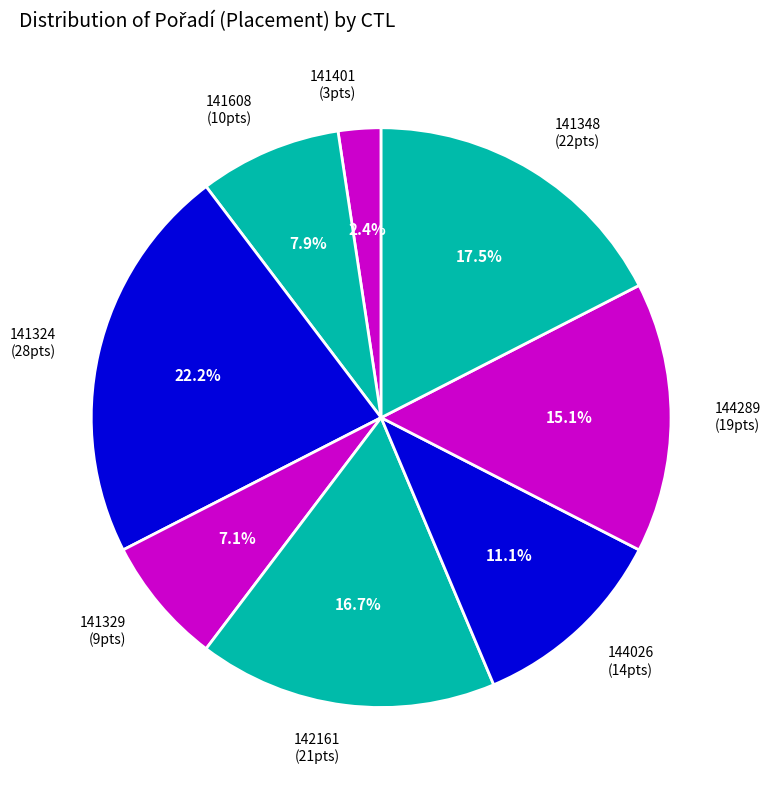

Combined, do 141608 and 141348 account for over 50%?

No